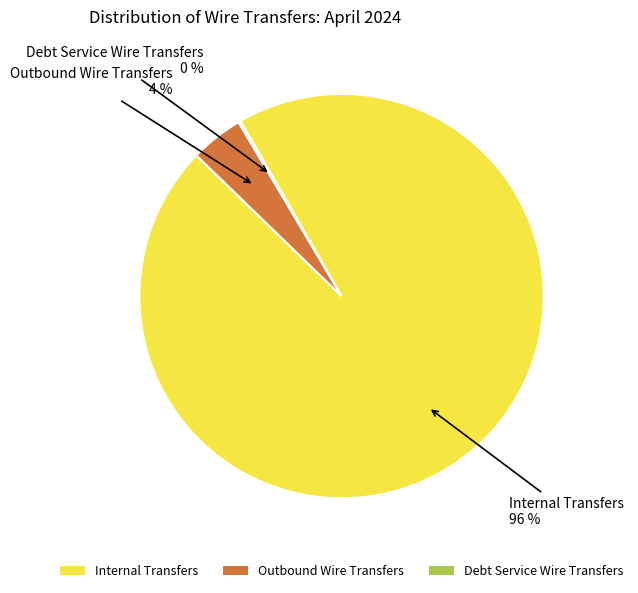

To the nearest percent, what is the combined percentage of Outbound Wire Transfers and Internal Transfers?

100%